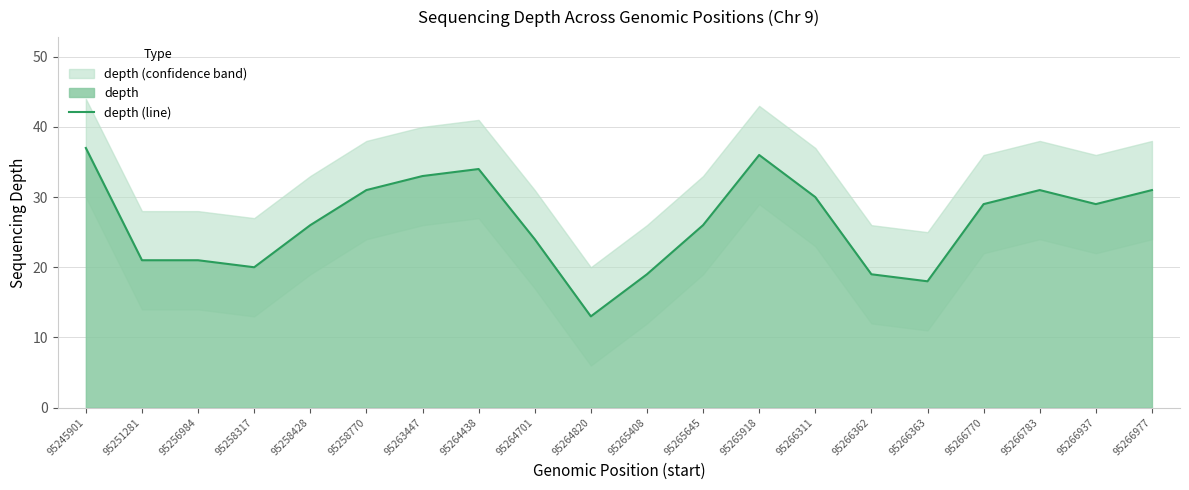

What is the ratio of the value at 95258770 to the value at 95266770?

1.1